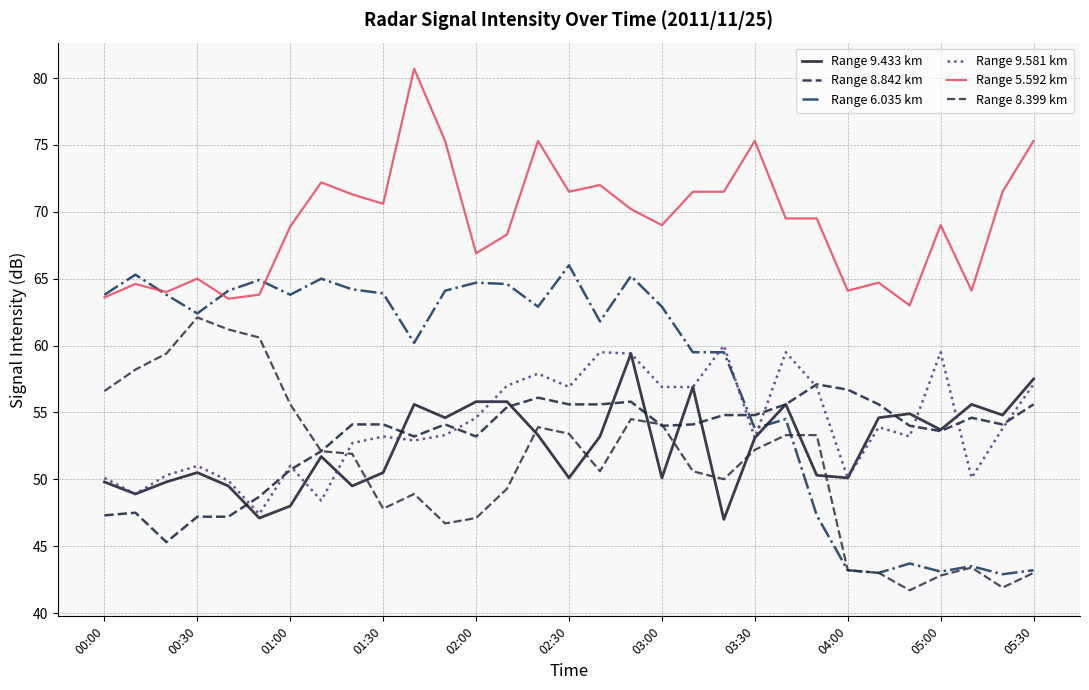

What is the lowest value of the Range 8.842 km series?

45.3